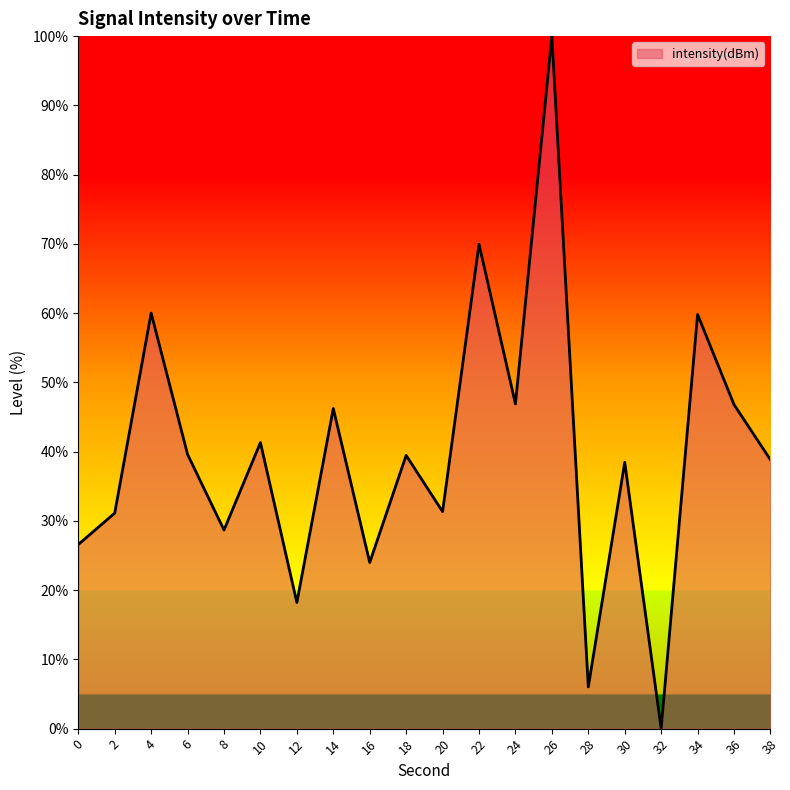

Which has a higher value, 18 or 2?

18